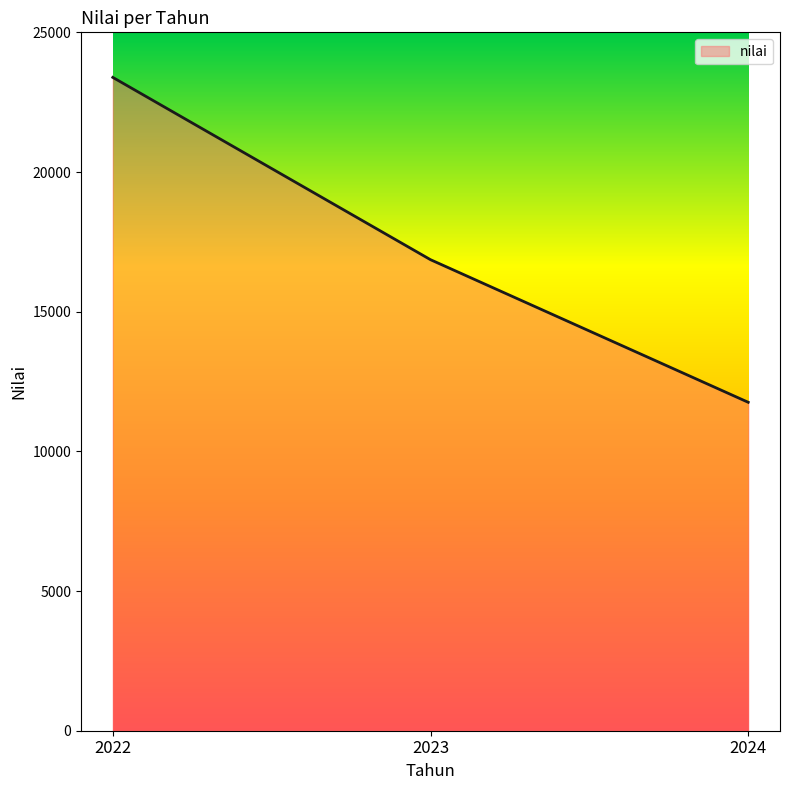

Approximately how many times larger is the value at 2023 compared to 2022?

0.7